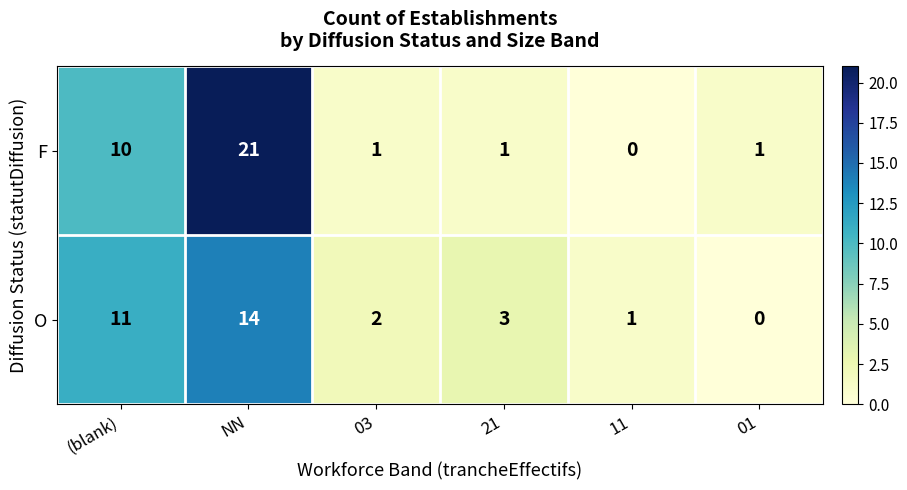

The F series shows 2 at 01. True or false?

False